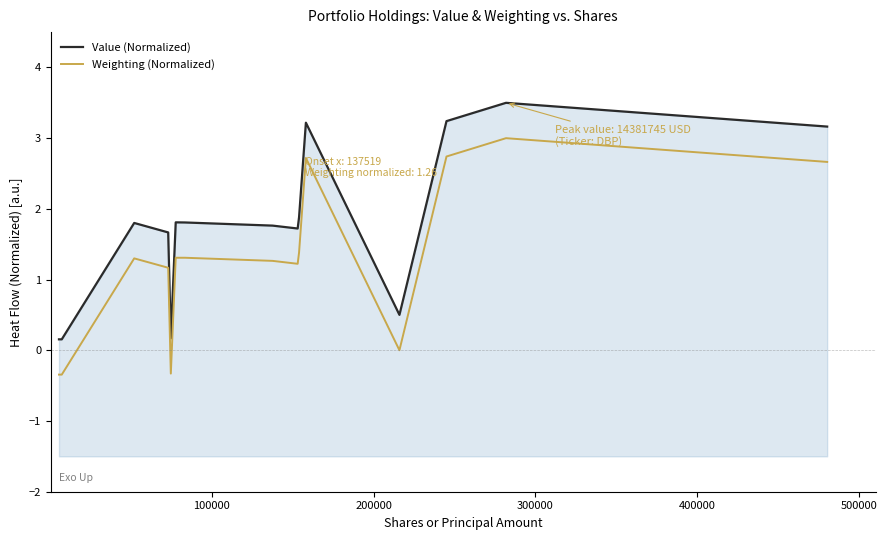

Which series has the widest spread of values?

Value (Normalized)